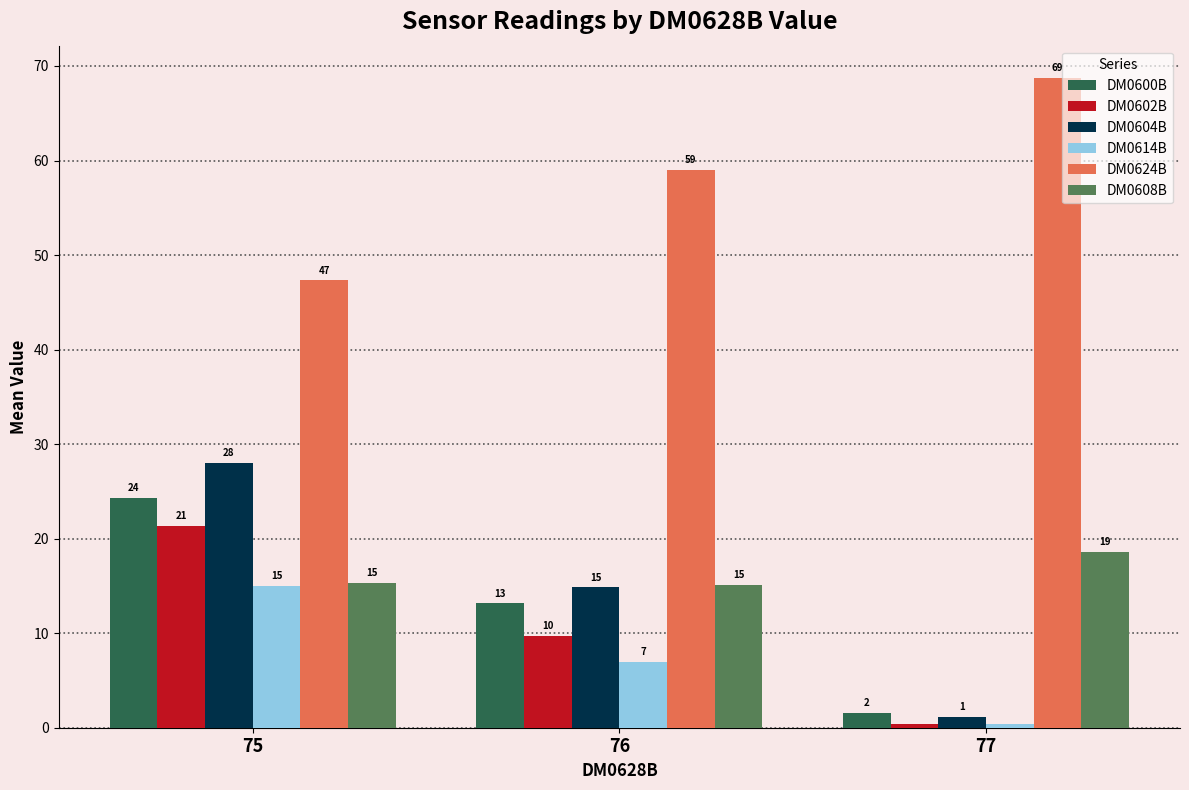

Rank the categories by DM0614B value from highest to lowest.

75, 76, 77